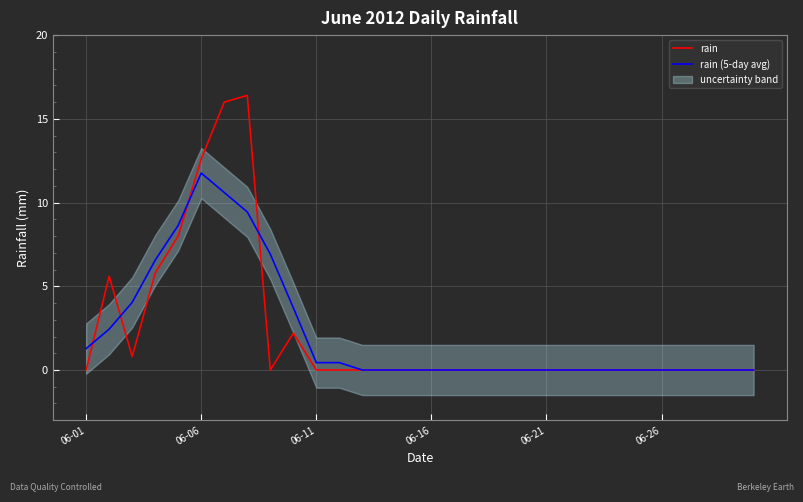

Rank the series by their average value, from highest to lowest.

rain, rain (5-day avg)